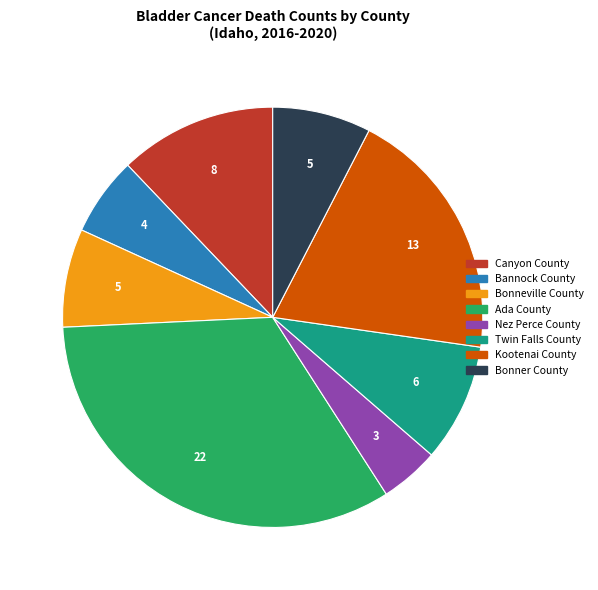

Does Twin Falls County represent more than half of the total?

No